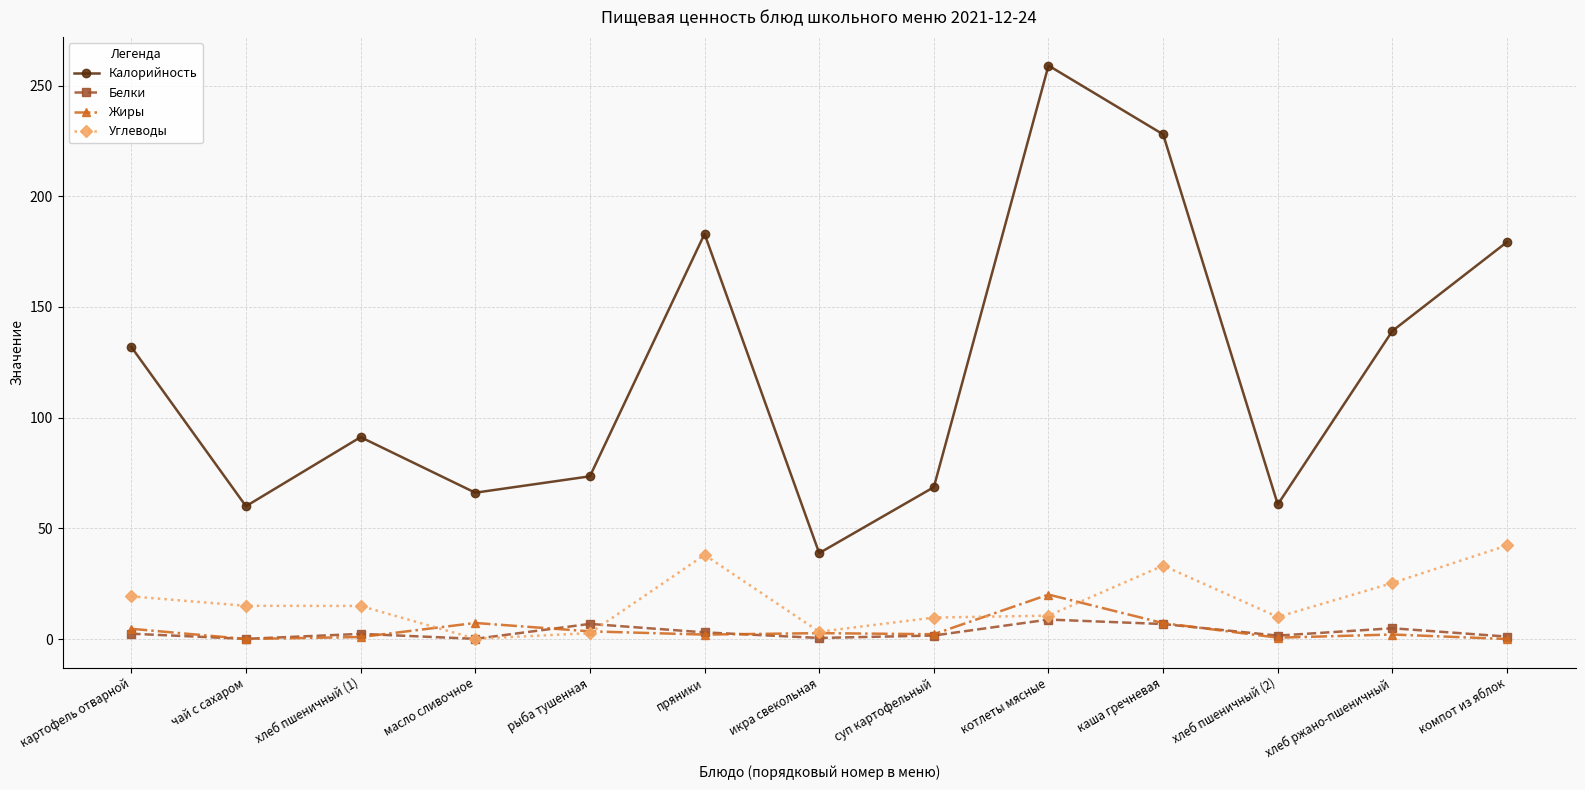

The value of Калорийность at хлеб пшеничный (2) is 60.8. True or false?

True